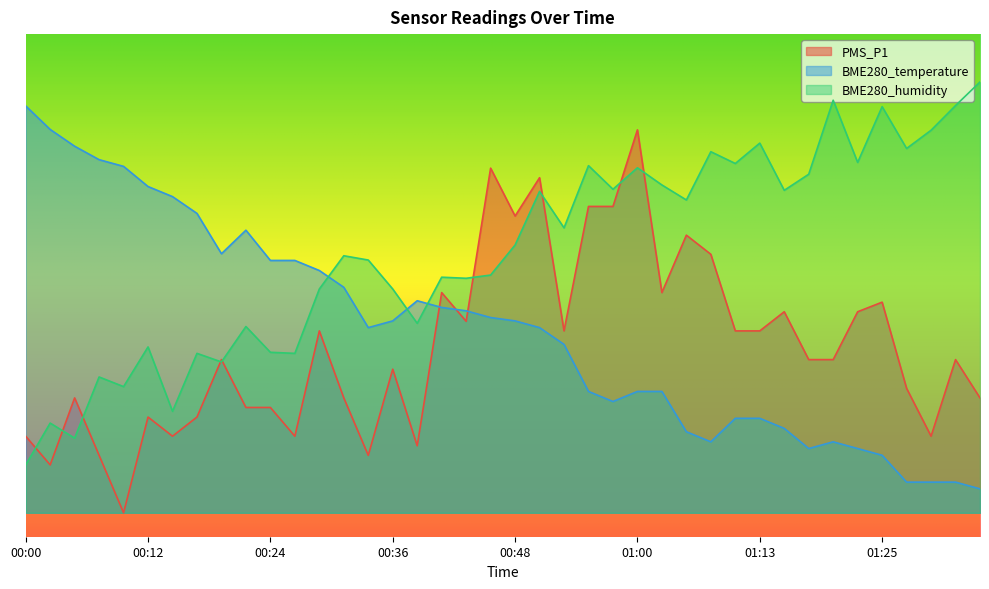

What are all the series names shown in the legend?

PMS_P1, BME280_temperature, BME280_humidity